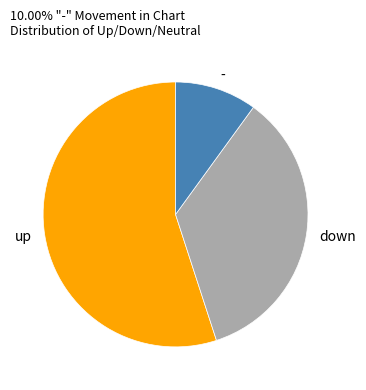

How many segments does this pie chart have?

3